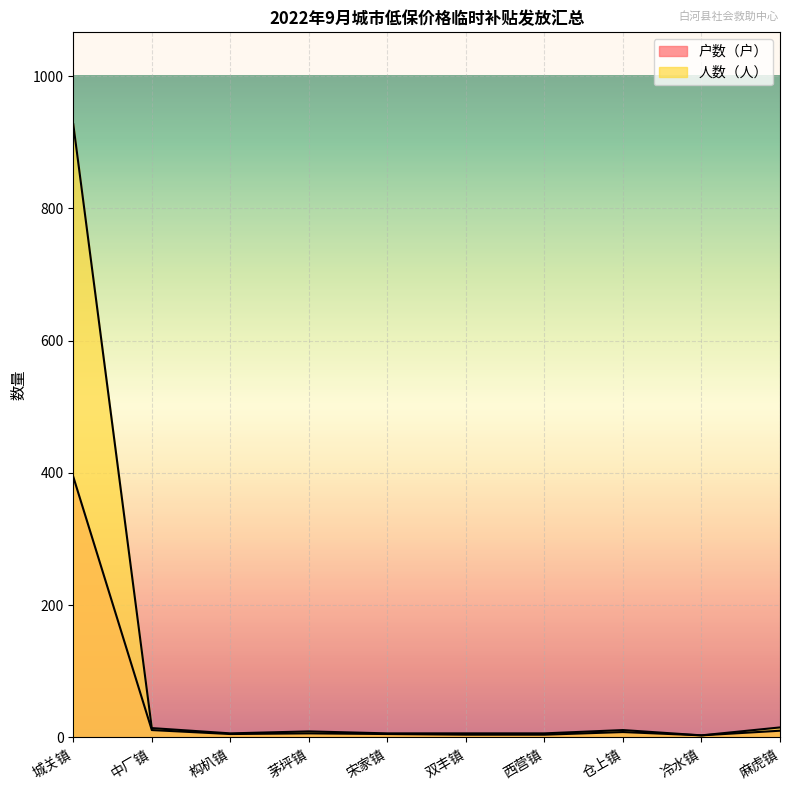

True or false: 人数（人） has a value of 9 at 茅坪镇.

True